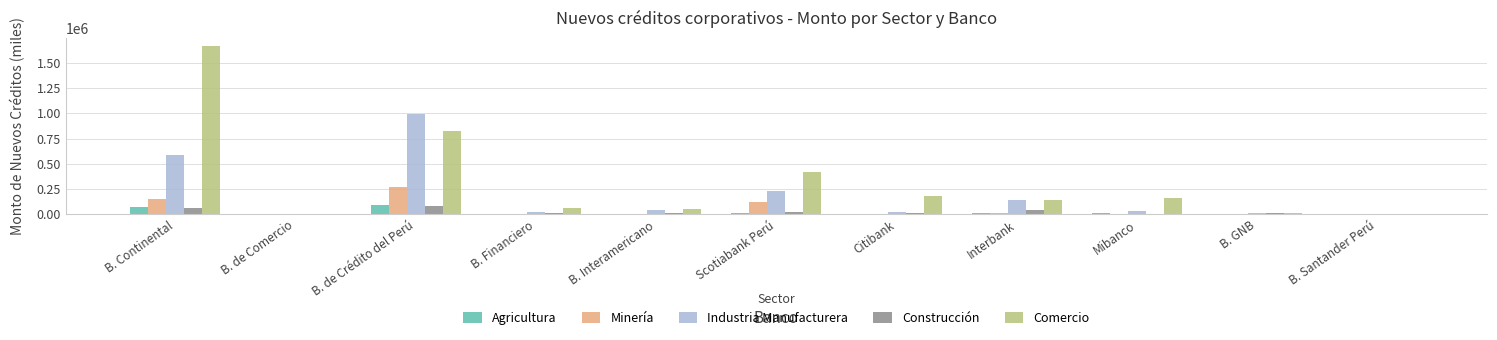

What is the approximate value of Construcción at B. Continental?

62613.8